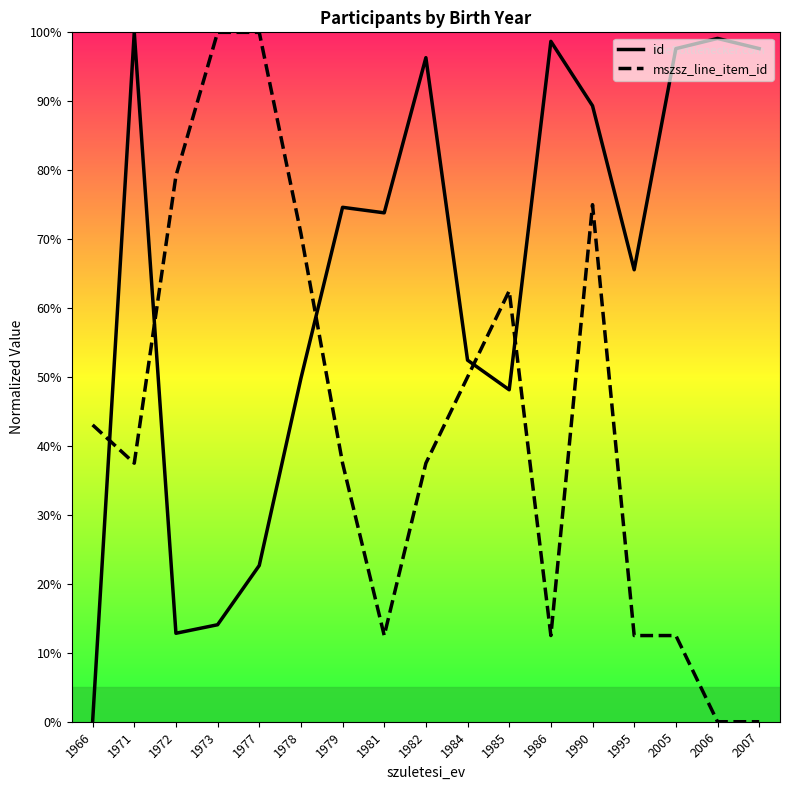

What is the difference between the highest and lowest values at 1984?

2.4